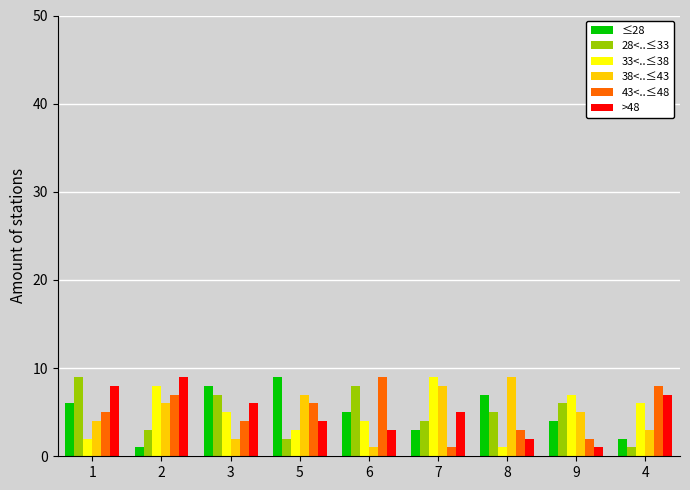

Reading left to right, extract all data points from this chart.

≤28: 6	1	8	9	5	3	7	4	2
28<..≤33: 9	3	7	2	8	4	5	6	1
33<..≤38: 2	8	5	3	4	9	1	7	6
38<..≤43: 4	6	2	7	1	8	9	5	3
43<..≤48: 5	7	4	6	9	1	3	2	8
>48: 8	9	6	4	3	5	2	1	7